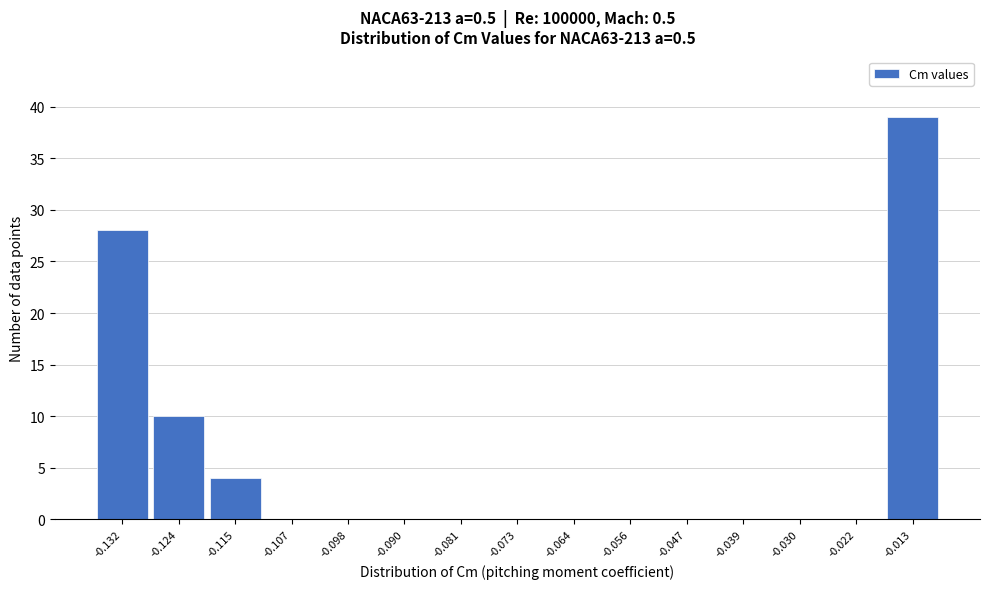

Reading left to right, extract all data points from this chart.

-0.132=28	-0.124=10	-0.115=4	-0.107=0	-0.098=0	-0.090=0	-0.081=0	-0.073=0	-0.064=0	-0.056=0	-0.047=0	-0.039=0	-0.030=0	-0.022=0	-0.013=39